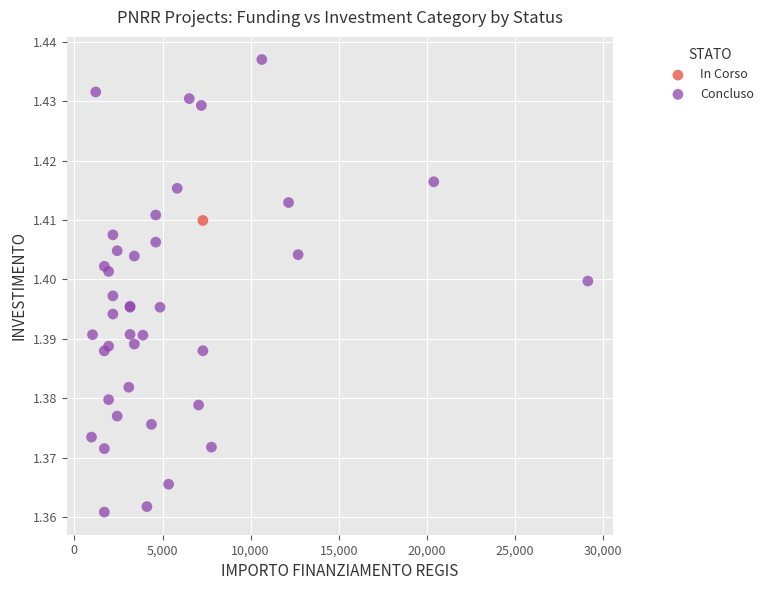

What are all the series names shown in the legend?

In Corso, Concluso